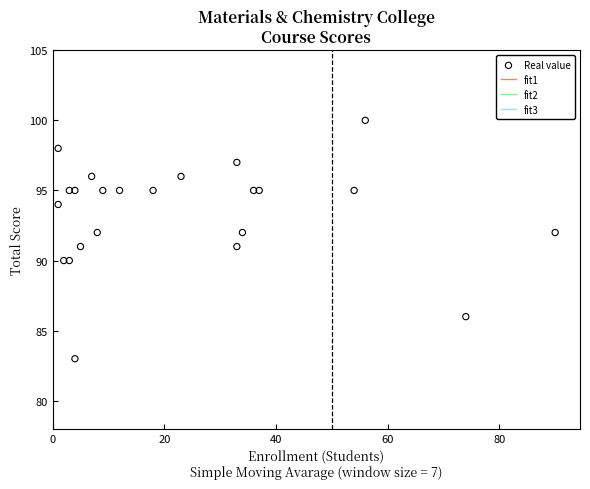

What is the range of Y values (max minus min)?

17